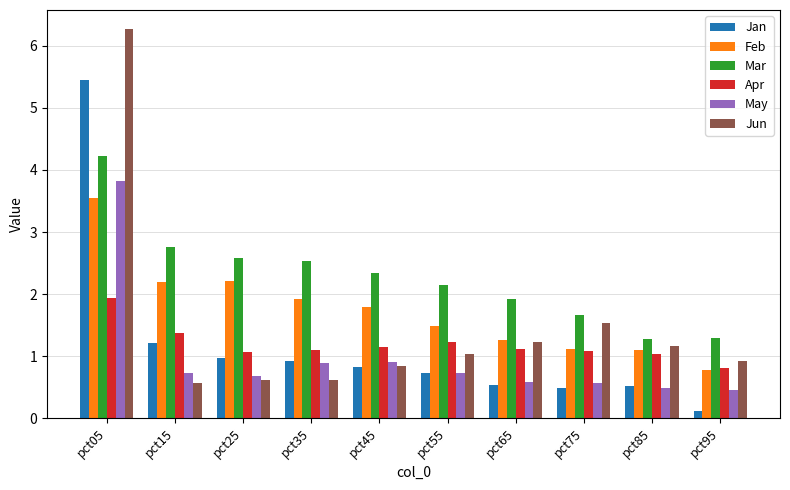

Is the value of Mar at pct15 greater than the value of Apr at pct55?

Yes